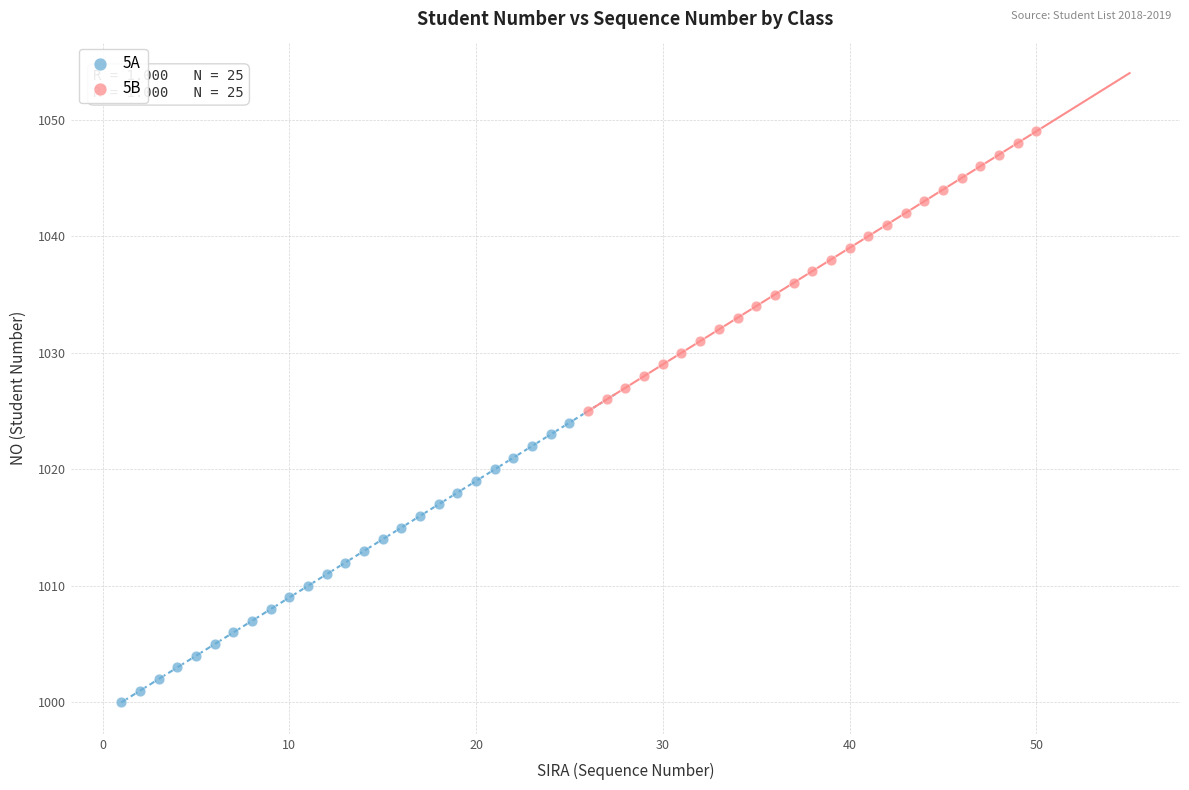

Which series contains the lowest Y value?

5A